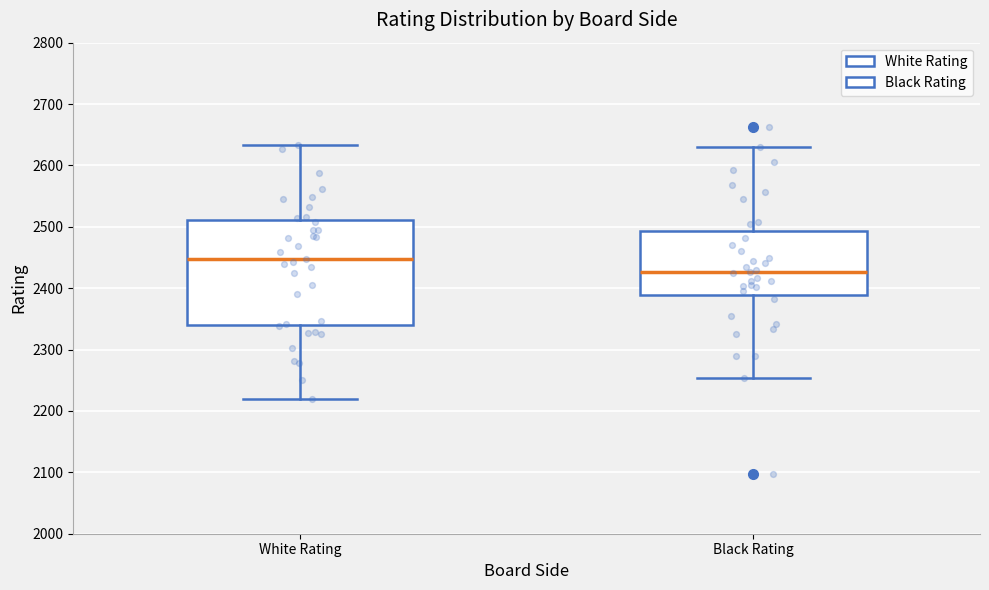

Which box is the tallest, from its lower edge to its upper edge?

White Rating